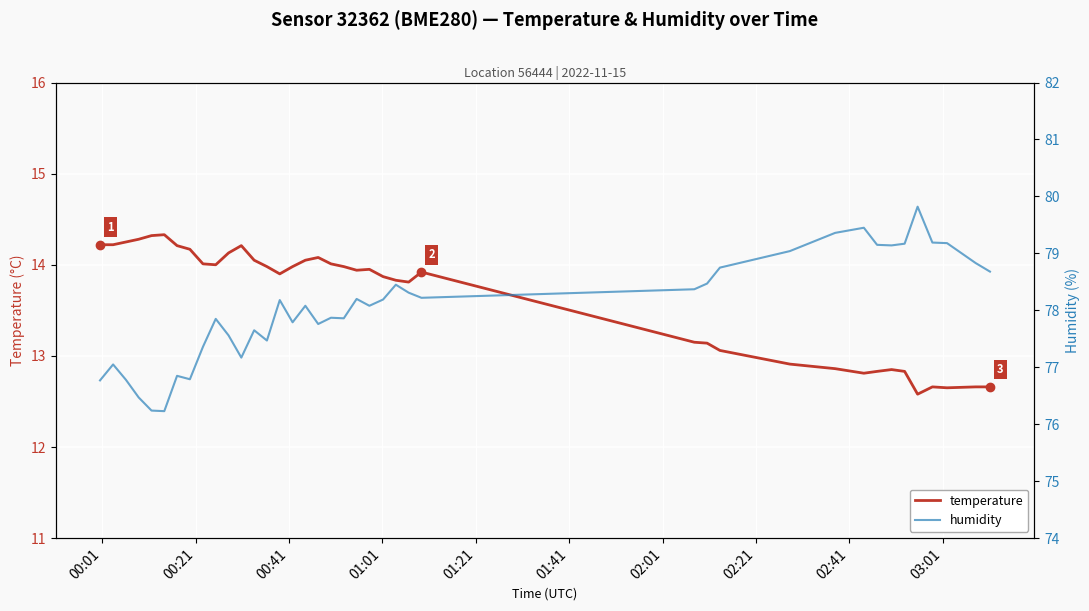

True or false: humidity and temperature intersect in this chart.

False